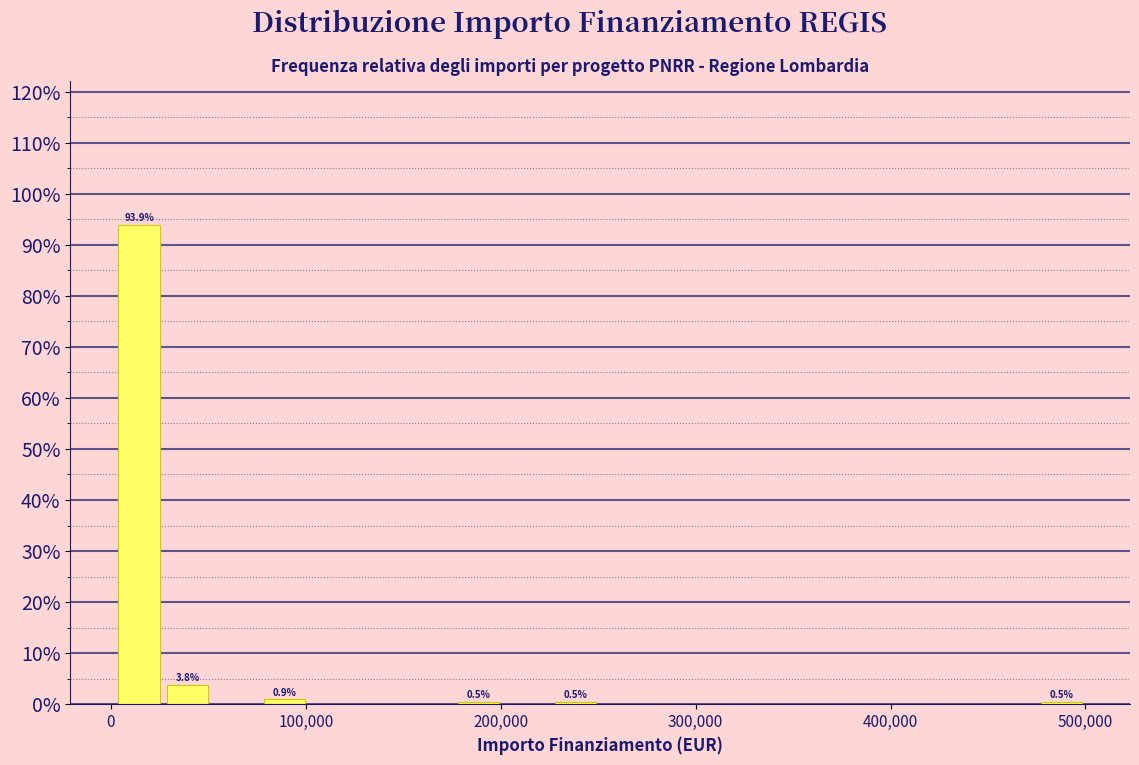

Around what value on the x-axis is the tallest bar? Give the approximate position of its centre, as read against the axis.

10000